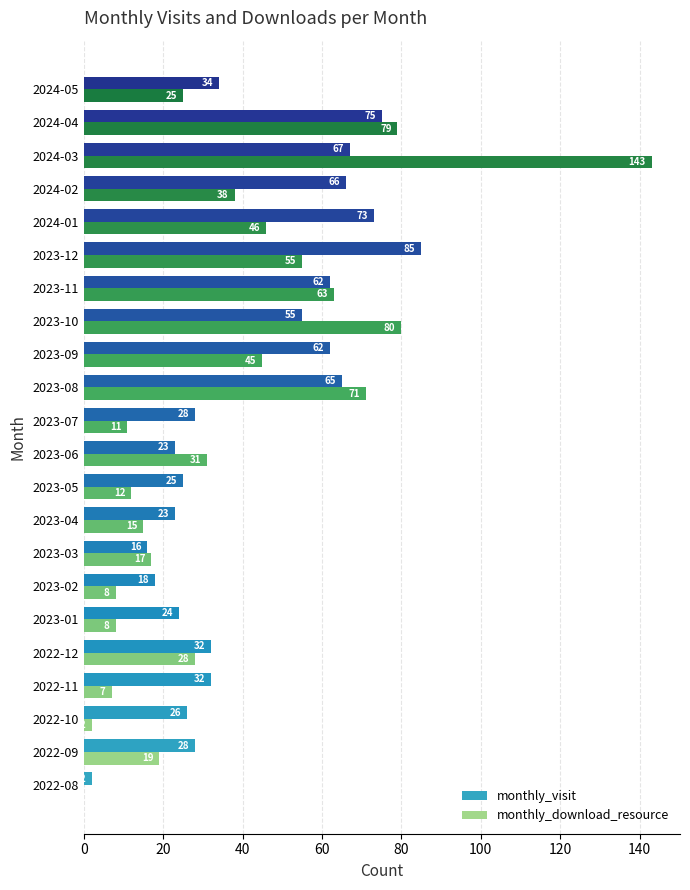

What is the maximum value for monthly_download_resource?

143